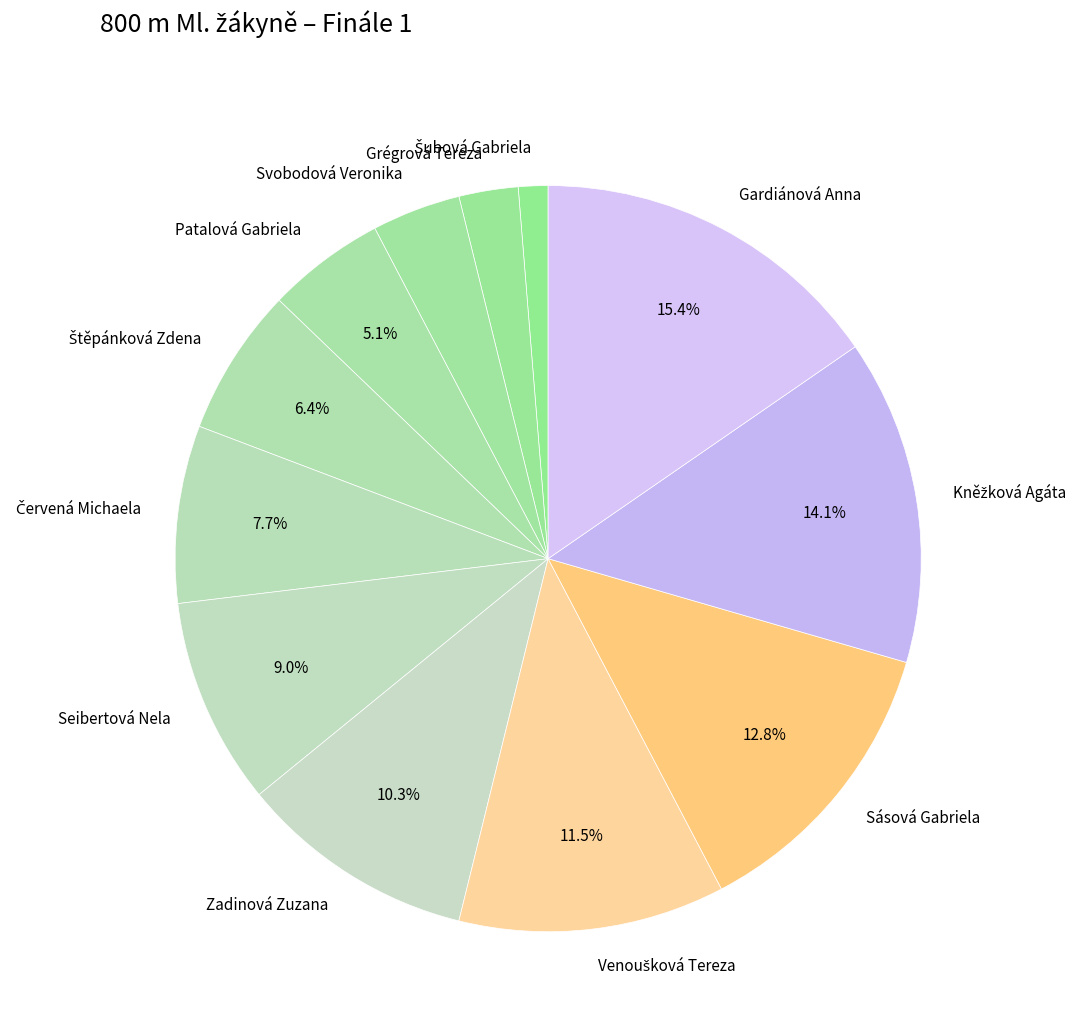

What is the ratio of the value at Grégrová Tereza to the value at Svobodová Veronika?

0.7